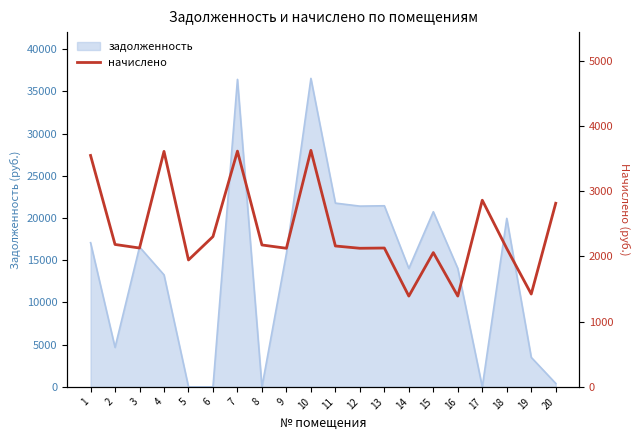

Reading left to right, what are all the values shown in this chart?

1=3549.0	2=2184.0	3=2129.4	4=3611.4	5=1946.1	6=2304.9	7=3615.3	8=2176.2	9=2125.5	10=3627.0	11=2160.6	12=2125.5	13=2129.4	14=1392.3	15=2059.2	16=1392.3	17=2862.6	18=2121.6	19=1423.5	20=2815.8